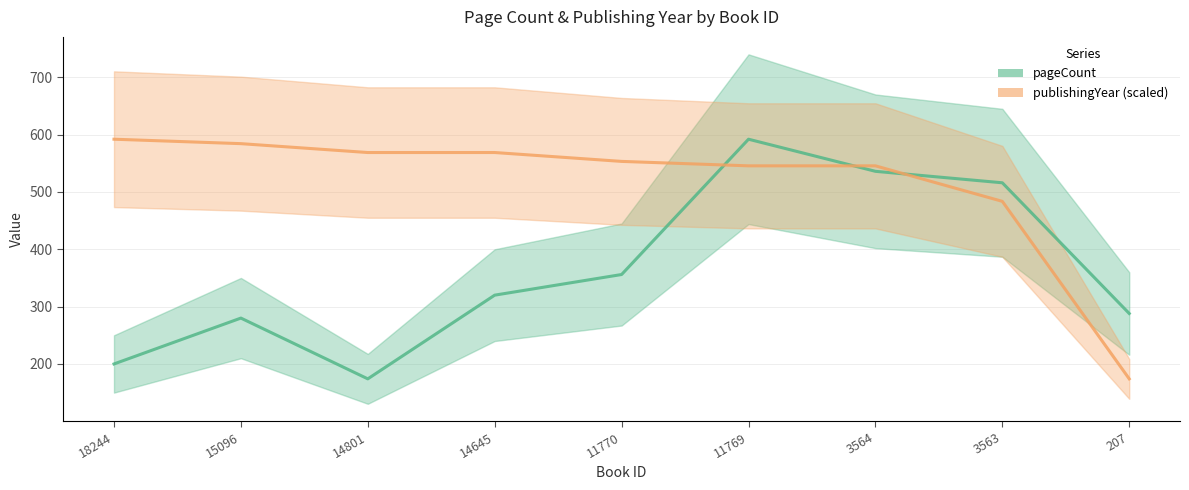

What is the greatest value displayed?

592.0